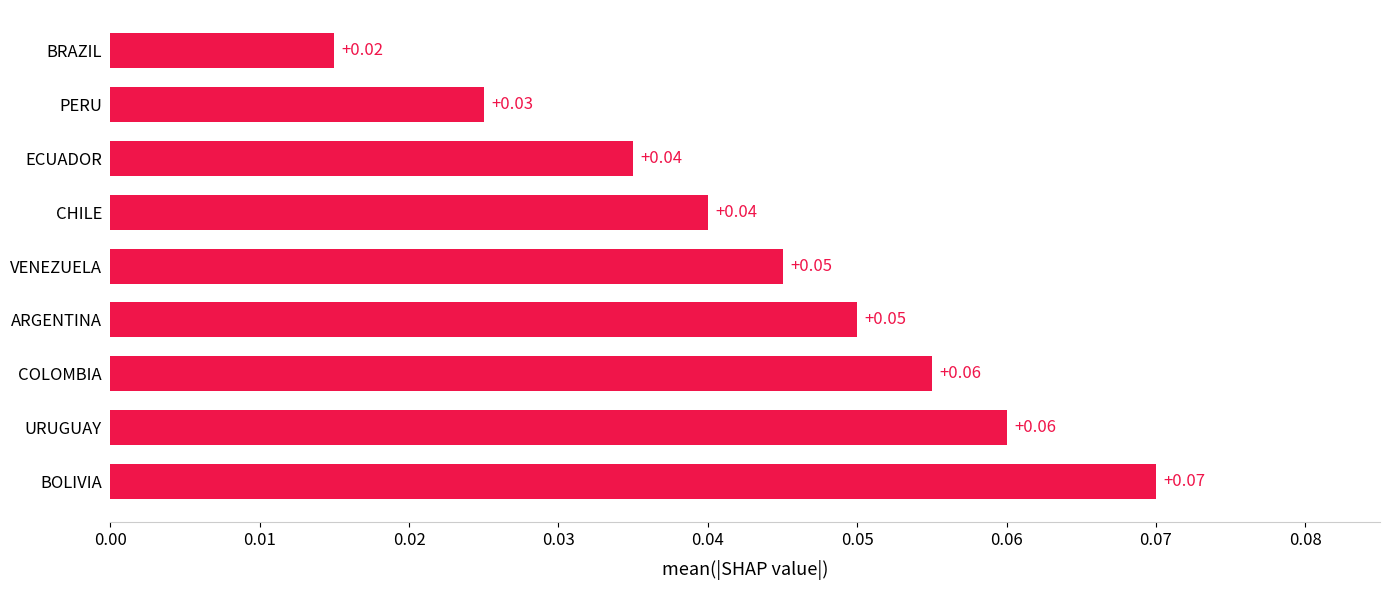

What is the sum of all values?

0.4